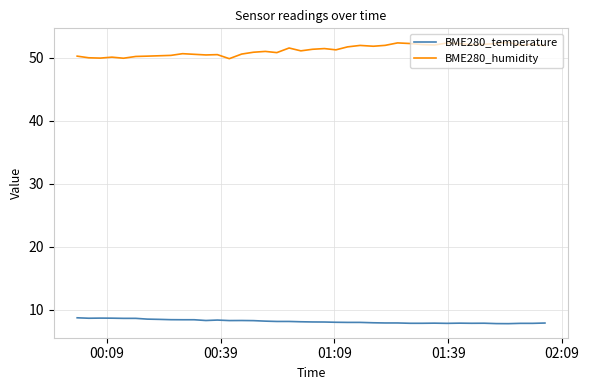

What is the smallest value displayed?

7.8